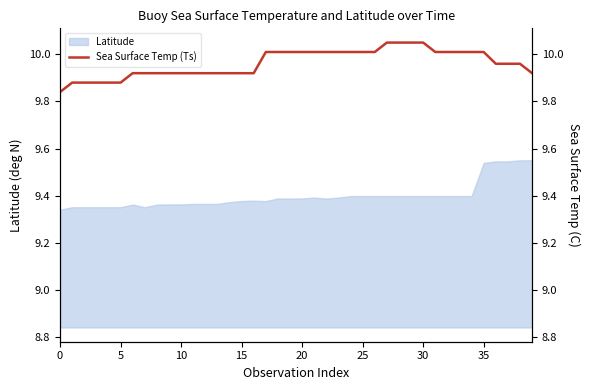

Is it true that the value at 10 is 16.5?

False